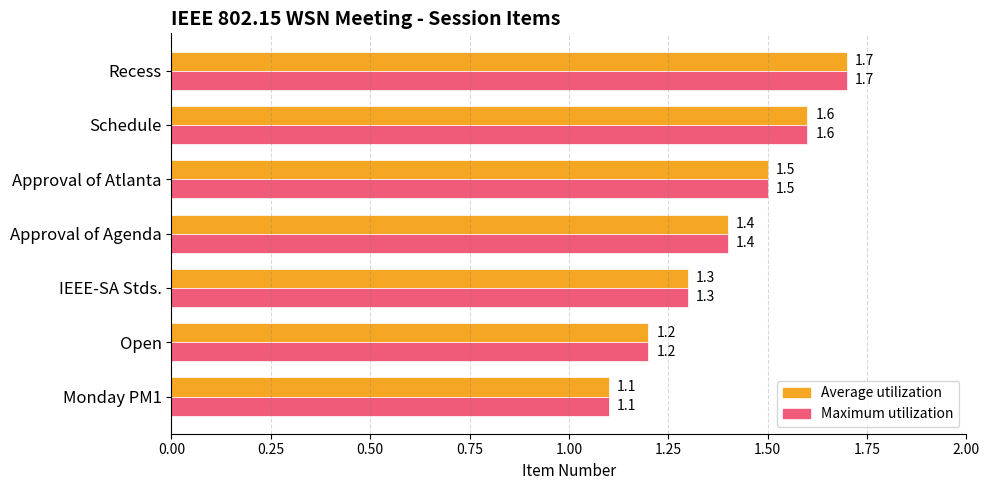

What is the average value of the Maximum utilization series?

1.4